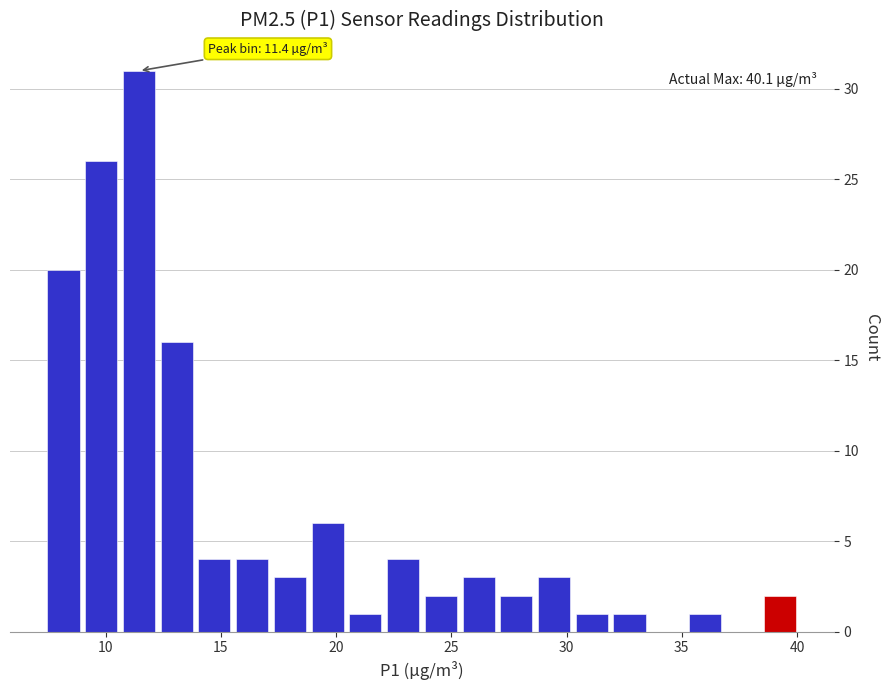

Around what value on the x-axis is the tallest bar? Give the approximate position of its centre, as read against the axis.

11.5